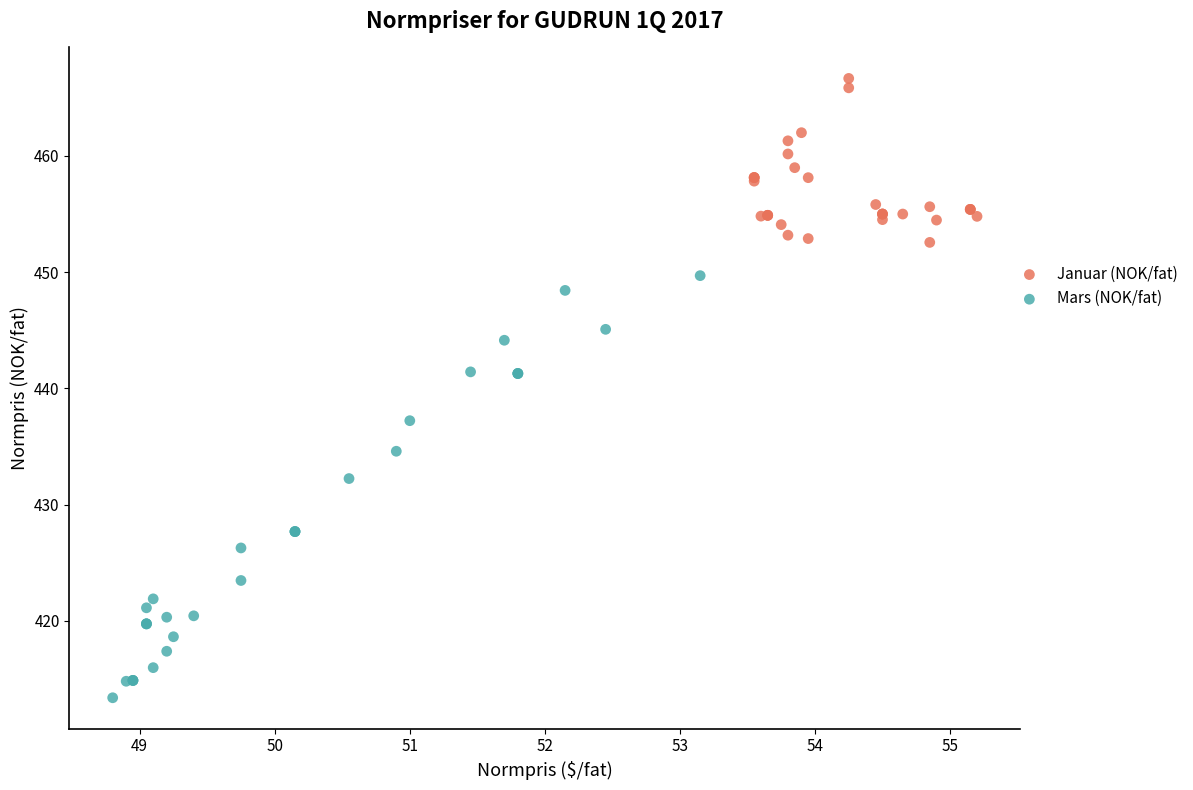

Which series contains the lowest Y value?

Mars (NOK/fat)